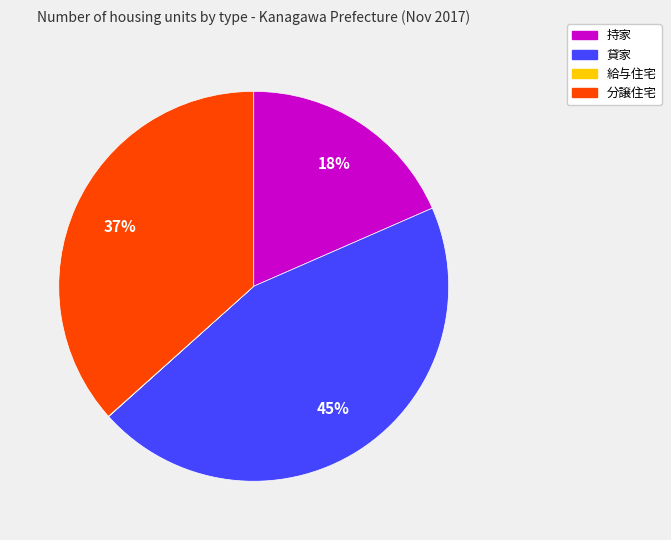

Is it true that 持家 is 18% of the pie?

True